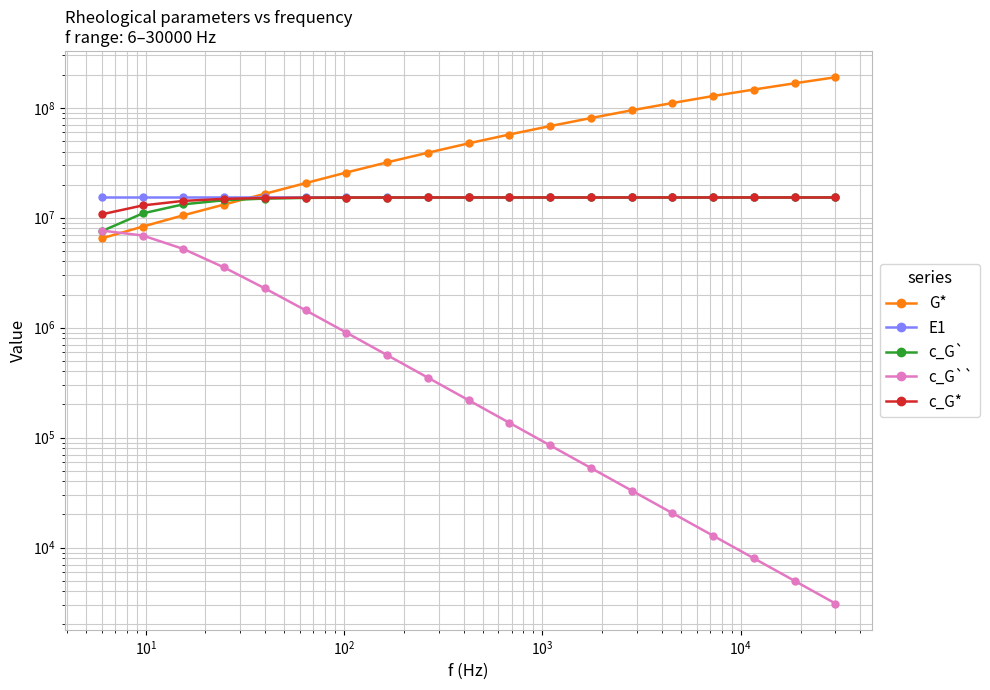

What are all the series names shown in the legend?

G*, E1, c_G`, c_G``, c_G*